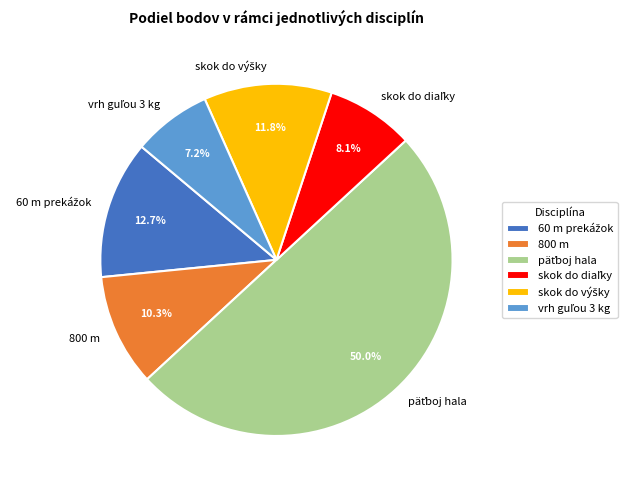

How many segments does this pie chart have?

6